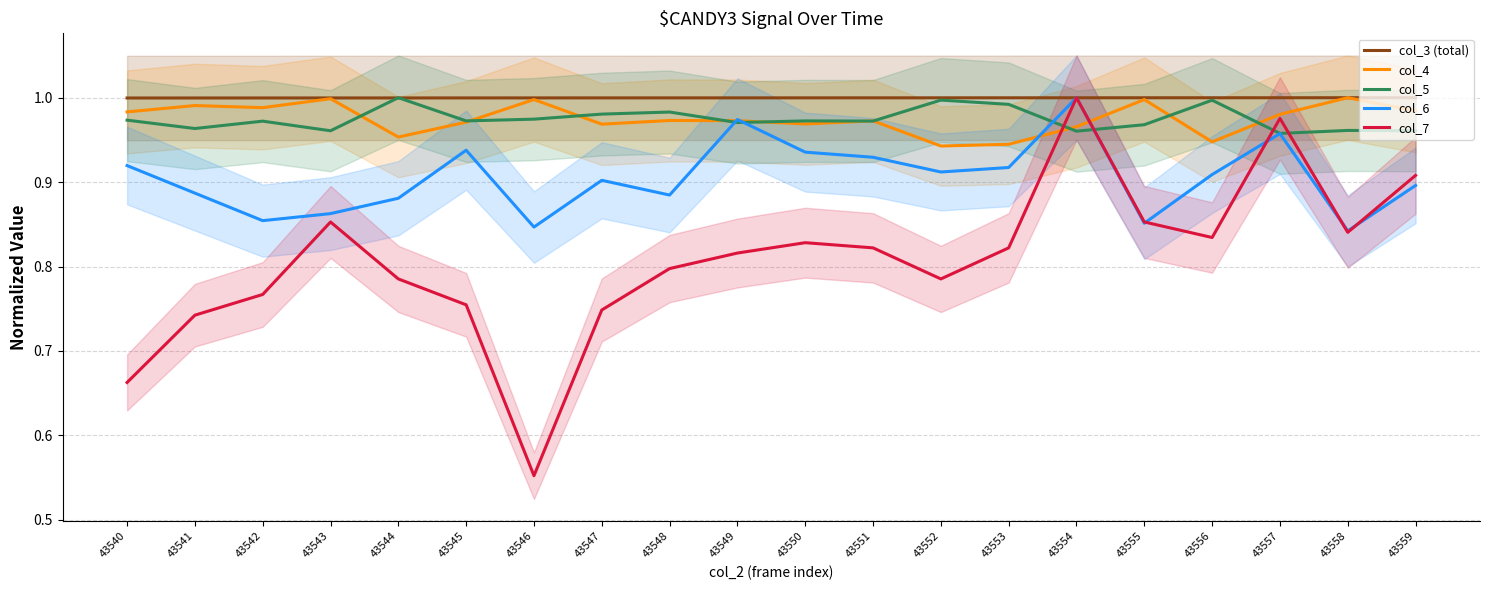

Reading left to right, list all the values displayed in this chart.

col_3 (total): 1.0	1.0	1.0	1.0	1.0	1.0	1.0	1.0	1.0	1.0	1.0	1.0	1.0	1.0	1.0	1.0	1.0	1.0	1.0	1.0
col_4: 1.0	1.0	1.0	1.0	1.0	1.0	1.0	1.0	1.0	1.0	1.0	1.0	0.9	0.9	1.0	1.0	0.9	1.0	1.0	1.0
col_5: 1.0	1.0	1.0	1.0	1.0	1.0	1.0	1.0	1.0	1.0	1.0	1.0	1.0	1.0	1.0	1.0	1.0	1.0	1.0	1.0
col_6: 0.9	0.9	0.9	0.9	0.9	0.9	0.8	0.9	0.9	1.0	0.9	0.9	0.9	0.9	1.0	0.9	0.9	1.0	0.8	0.9
col_7: 0.7	0.7	0.8	0.9	0.8	0.8	0.6	0.7	0.8	0.8	0.8	0.8	0.8	0.8	1.0	0.9	0.8	1.0	0.8	0.9